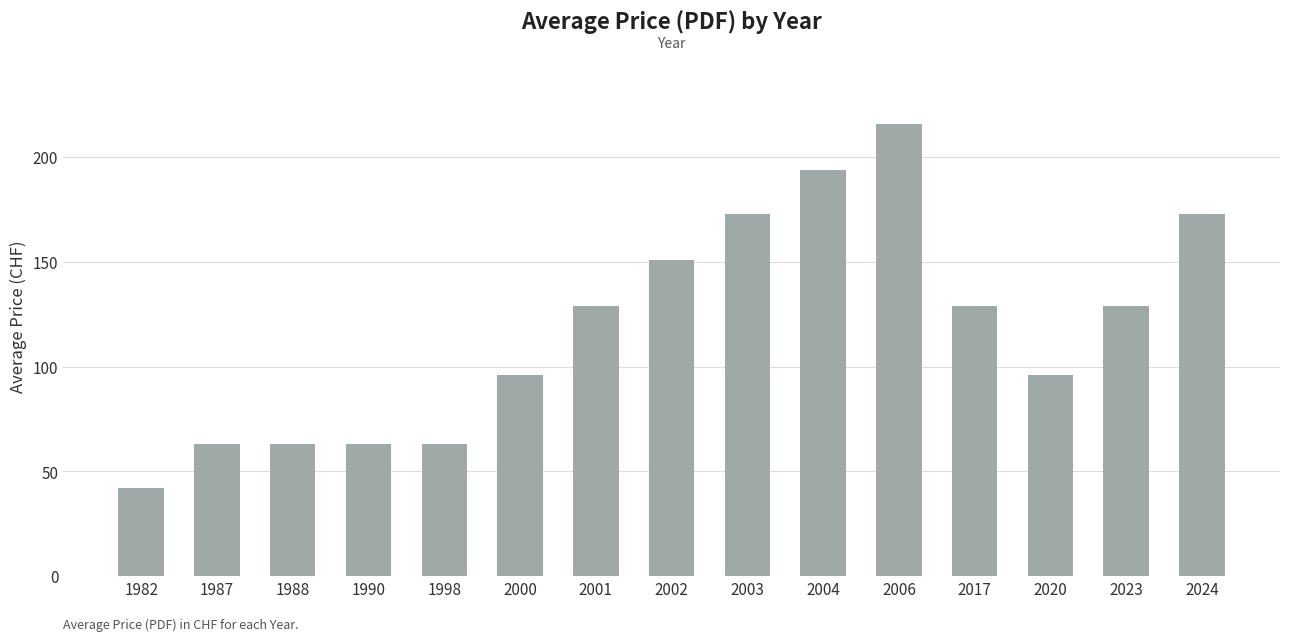

What is the approximate value at 2000?

96